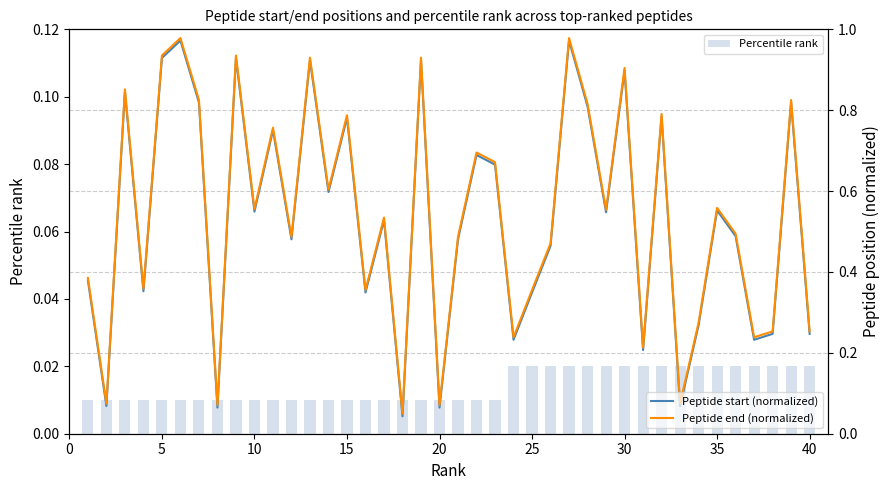

Rank the series by their maximum value, from lowest to highest.

Percentile rank, Peptide start (normalized), Peptide end (normalized)